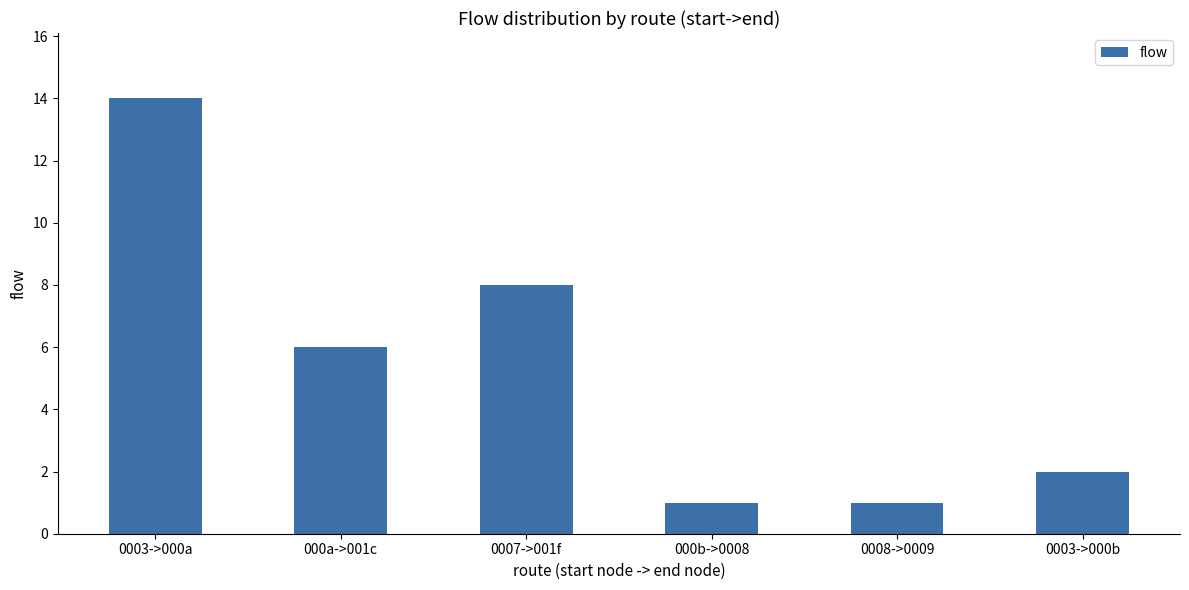

What is the average value?

5